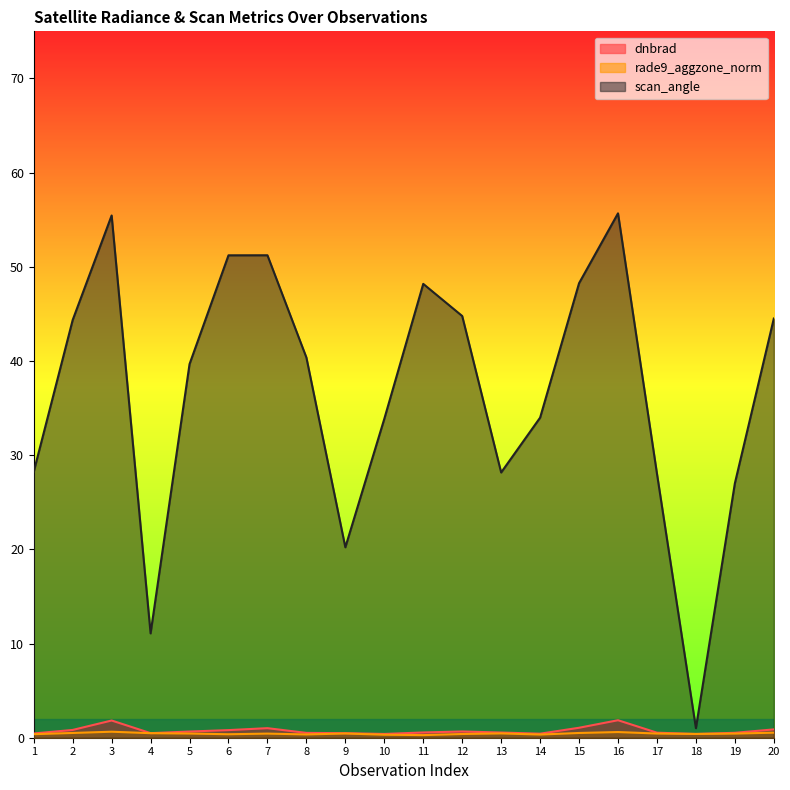

True or false: dnbrad and rade9_aggzone_norm intersect in this chart.

False